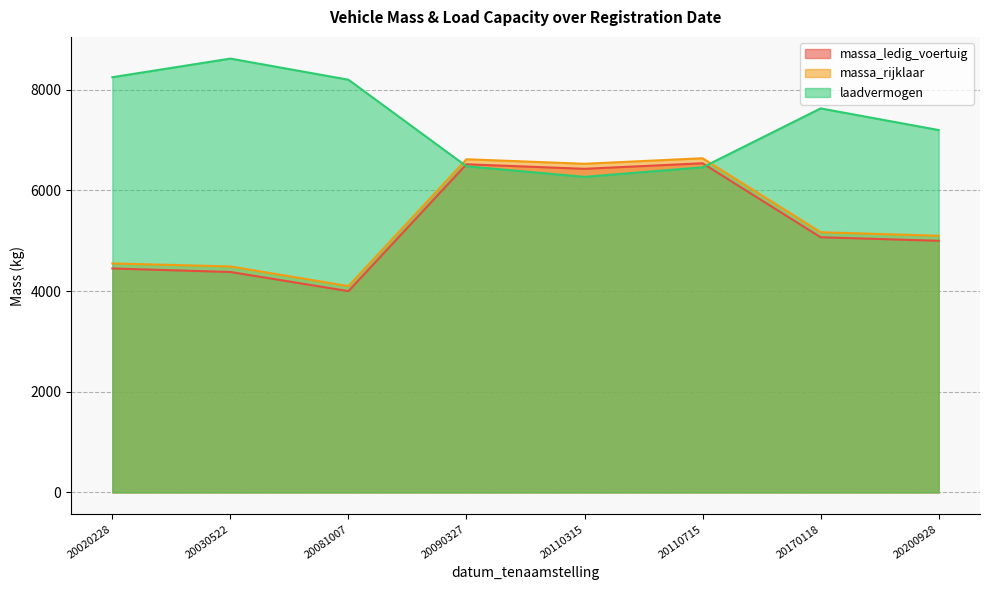

True or false: massa_ledig_voertuig and massa_rijklaar cross at least once.

False